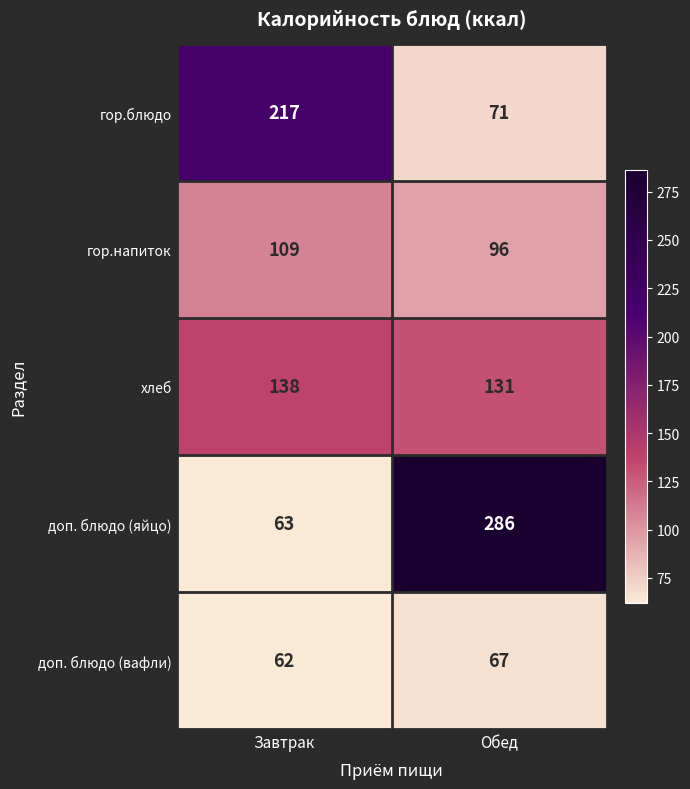

What value does the гор.напиток series have at Завтрак?

109